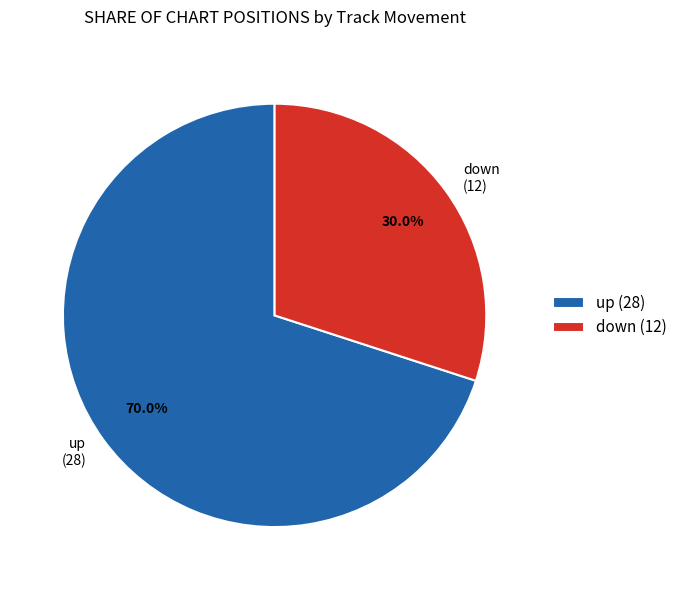

The down slice represents 14% of the pie. True or false?

False